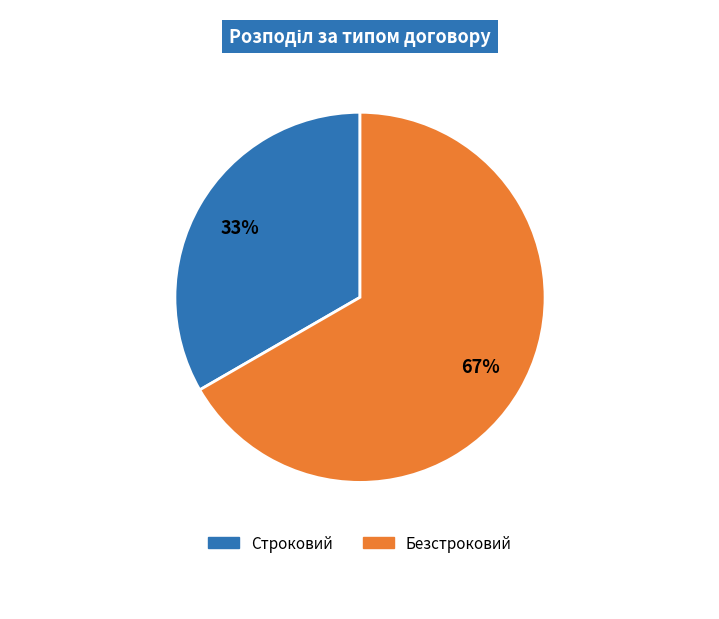

To the nearest percent, what portion does Строковий represent?

33%